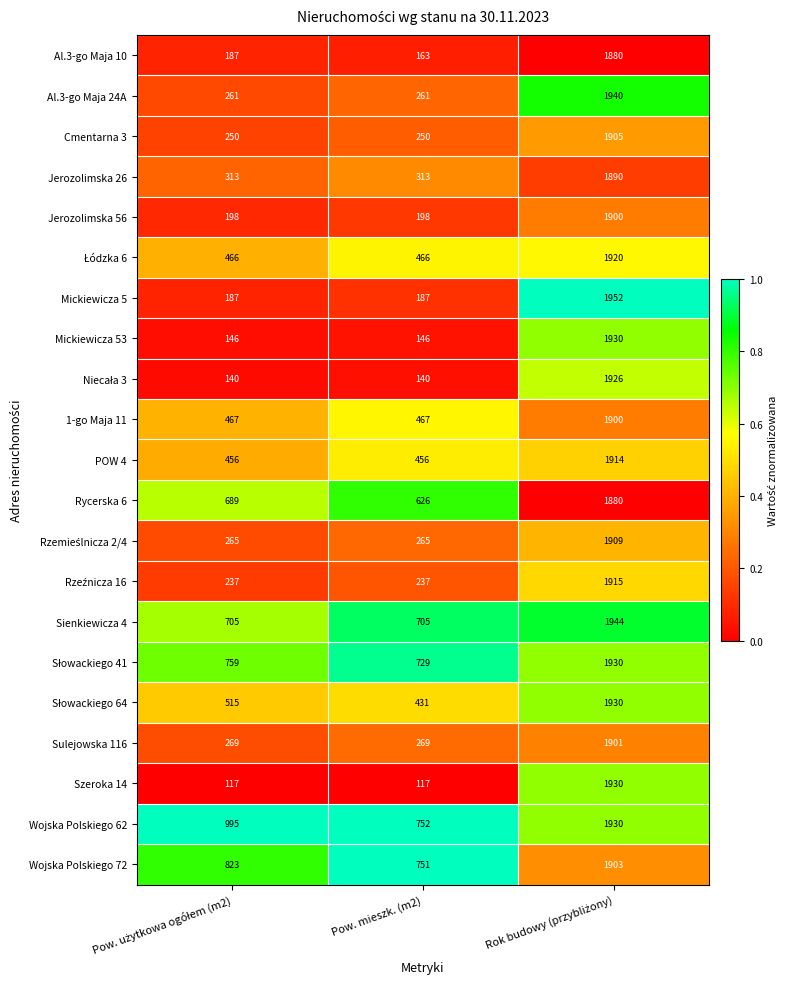

What is the maximum value shown in the chart?

1952